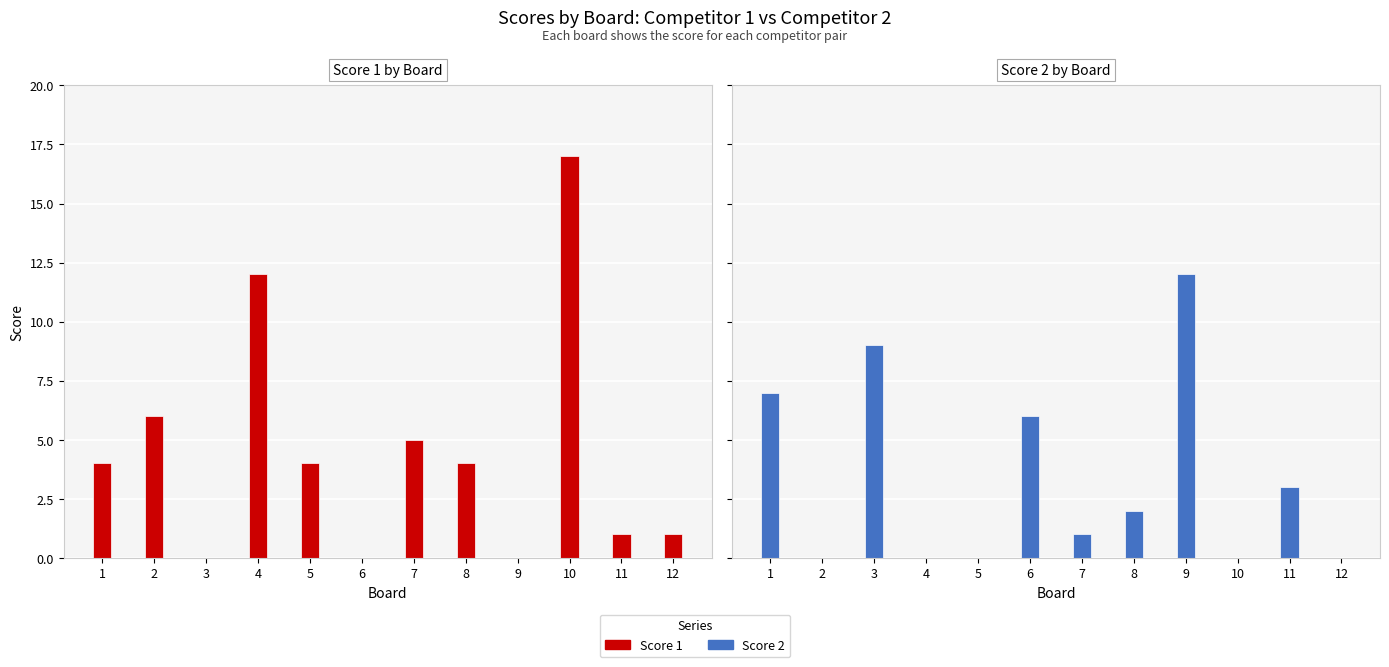

How many bars are there in total?

24